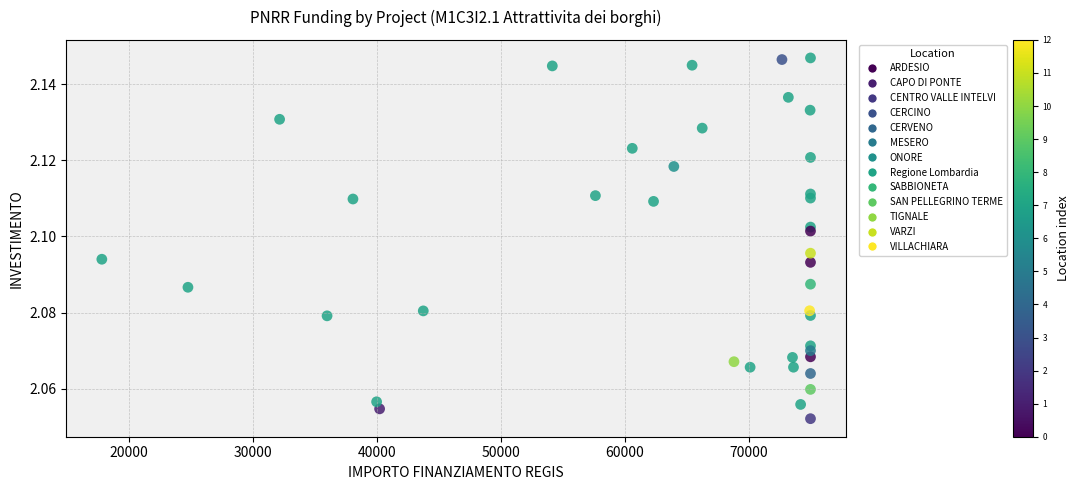

What is the range of X values (max minus min)?

57165.4